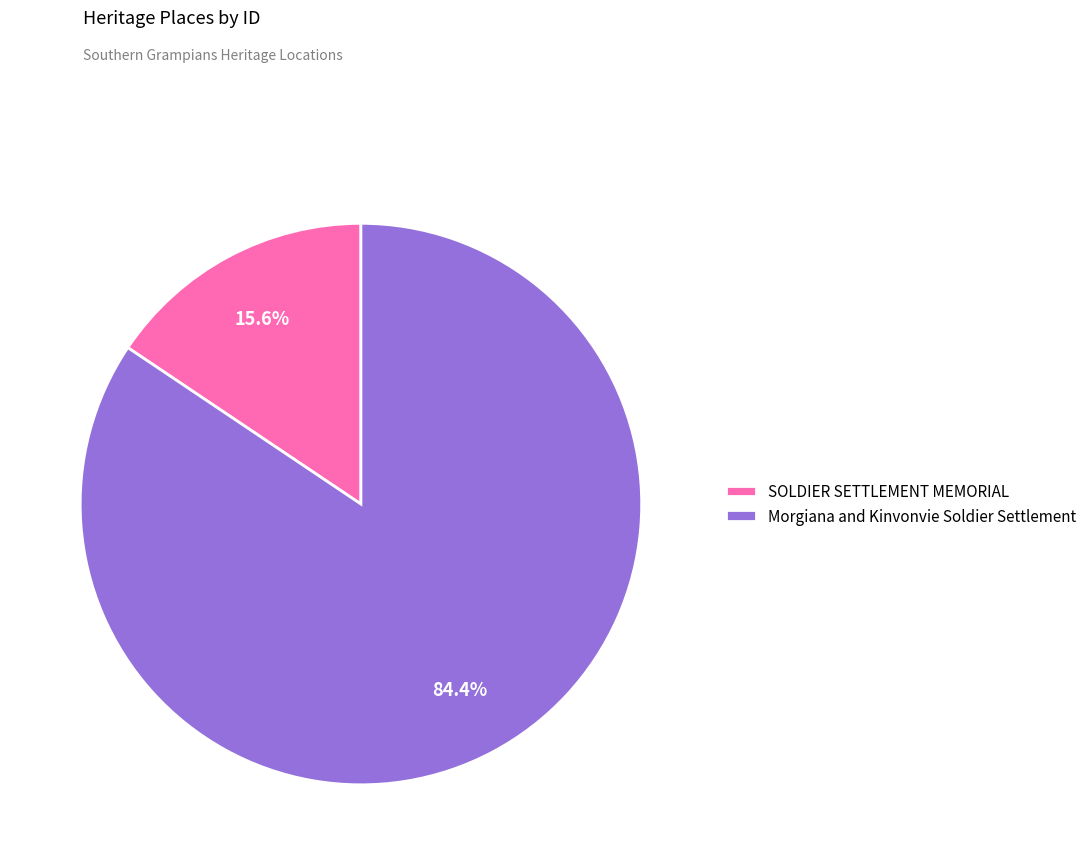

Is the sum of Morgiana and Kinvonvie Soldier Settlement and SOLDIER SETTLEMENT MEMORIAL greater than half?

Yes